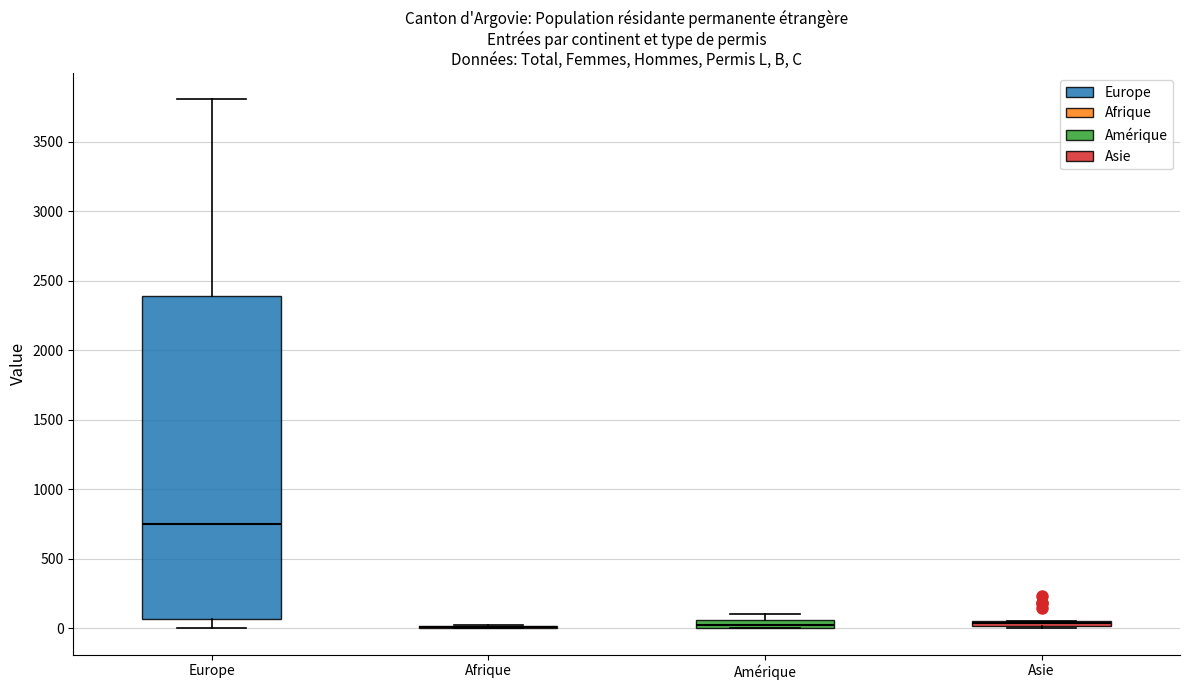

Which box is the tallest, from its lower edge to its upper edge?

Europe